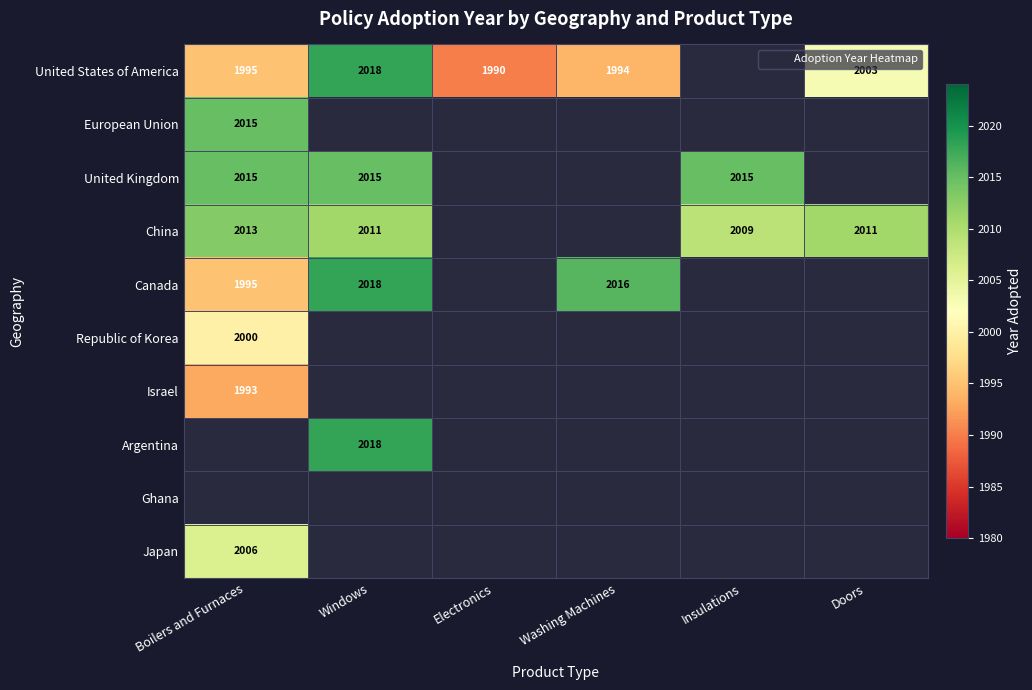

How many data points does each series have?

6